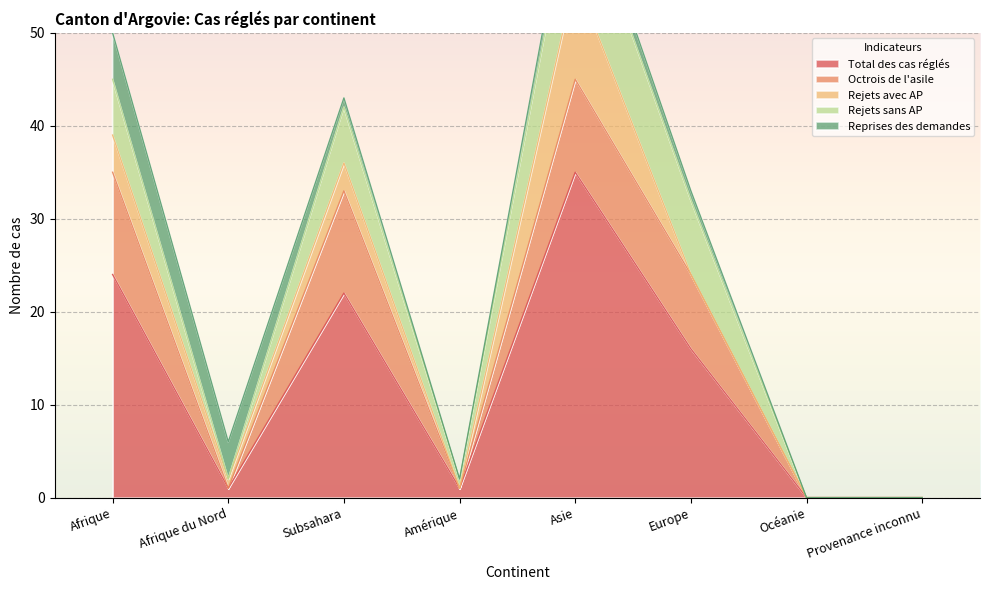

Which series has the largest total across all categories?

Total des cas réglés